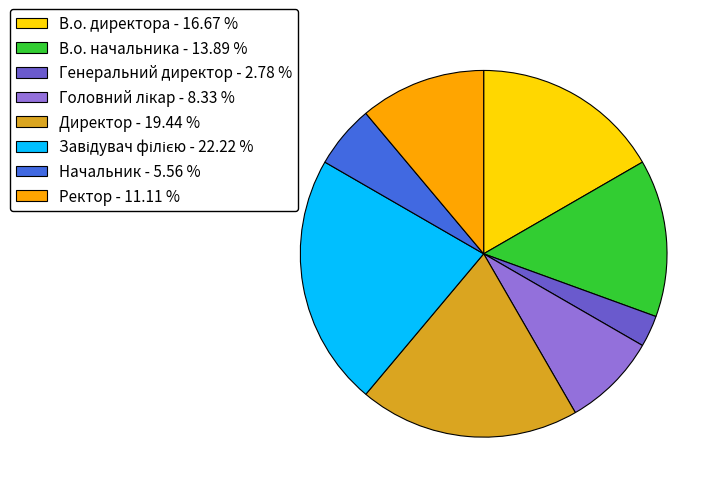

Count the number of slices in the pie.

8